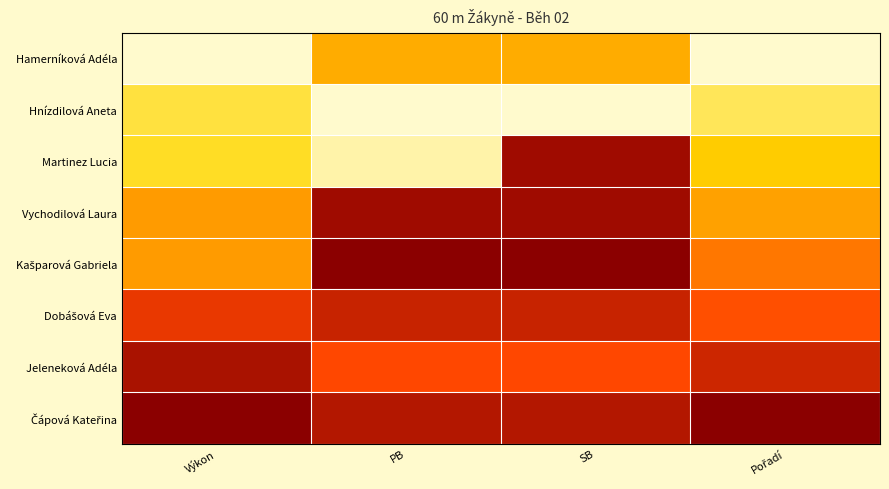

Between SB and PB, which is larger?

SB